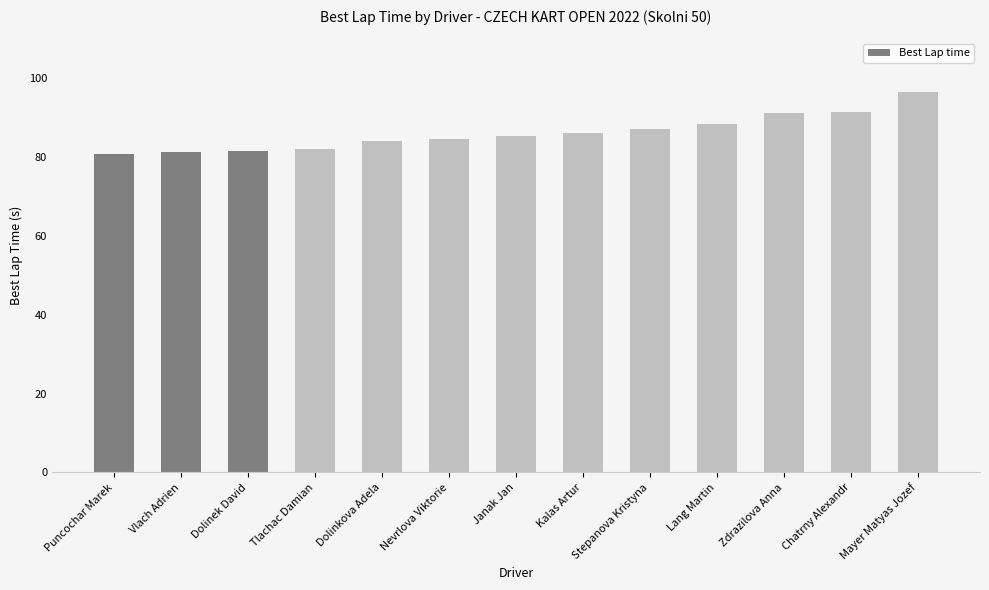

What is the value of the 4th bar from the left?

82.0